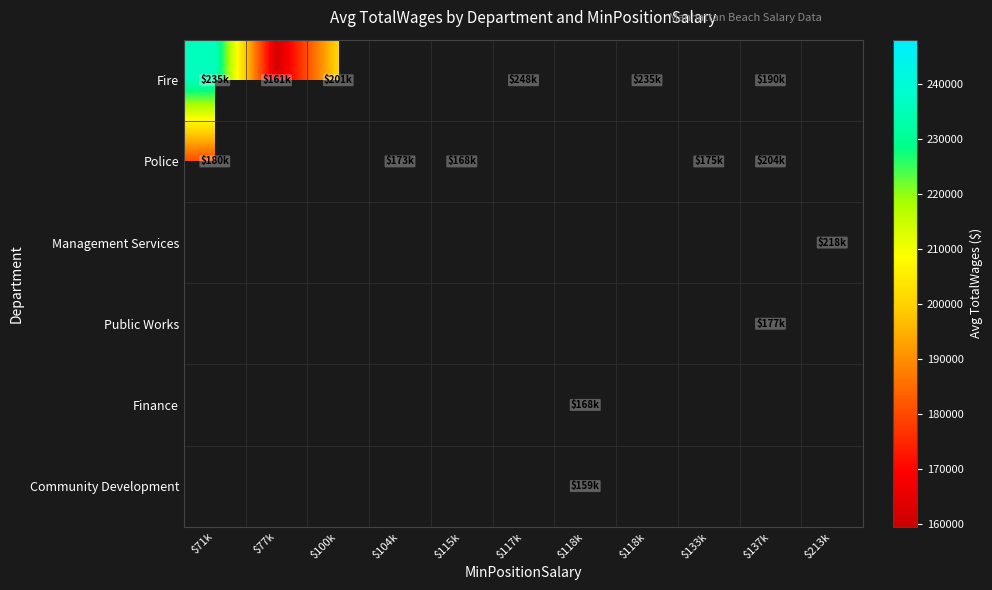

Count the number of categories in the chart.

11